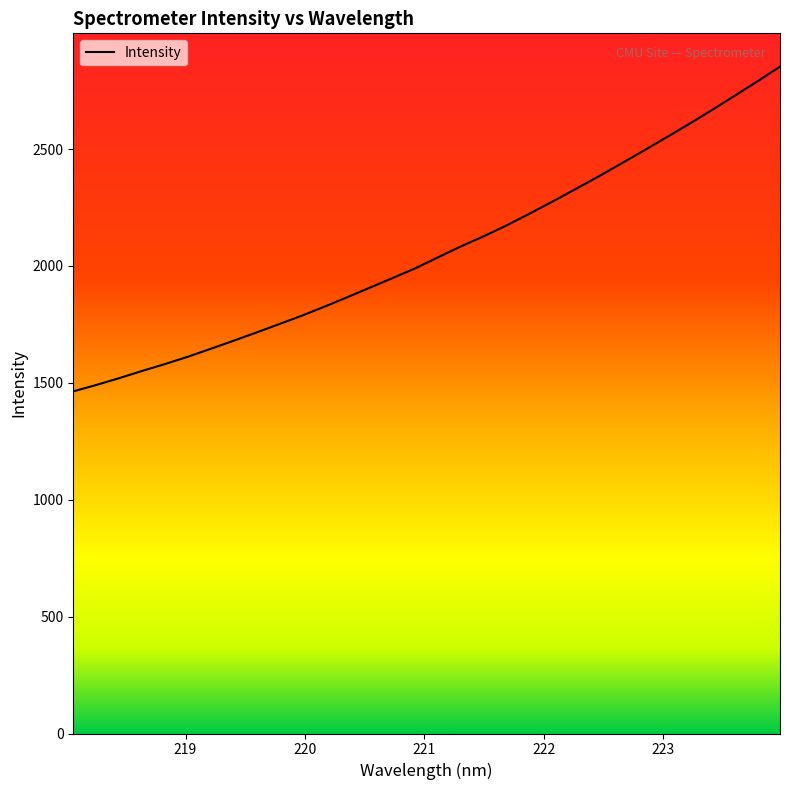

What is the greatest value displayed?

2852.7